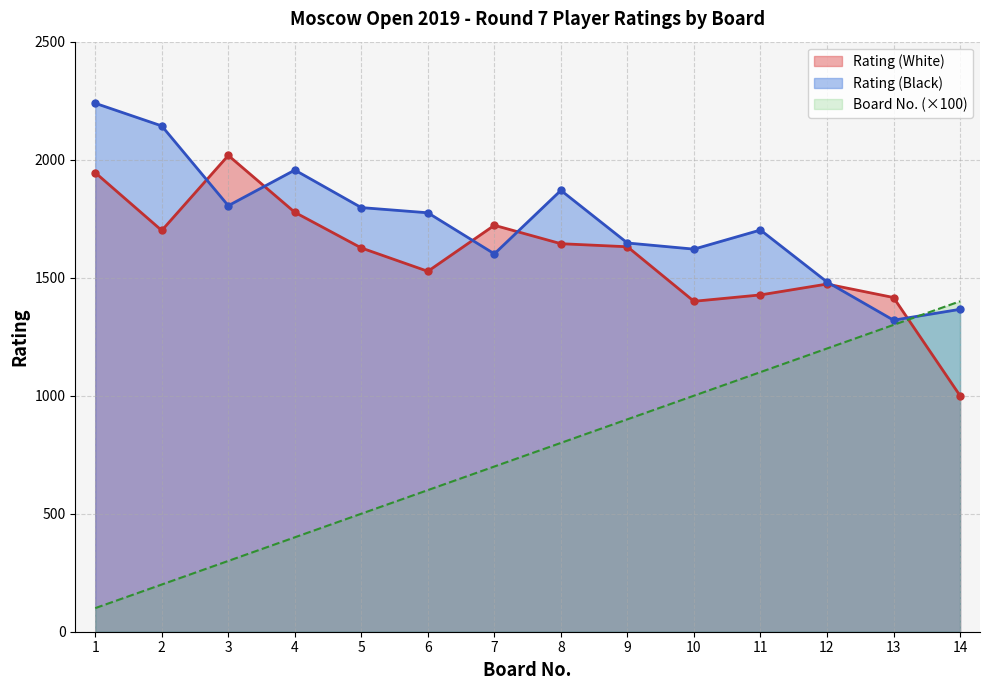

What is the spread (max minus min) of values at 12?

282